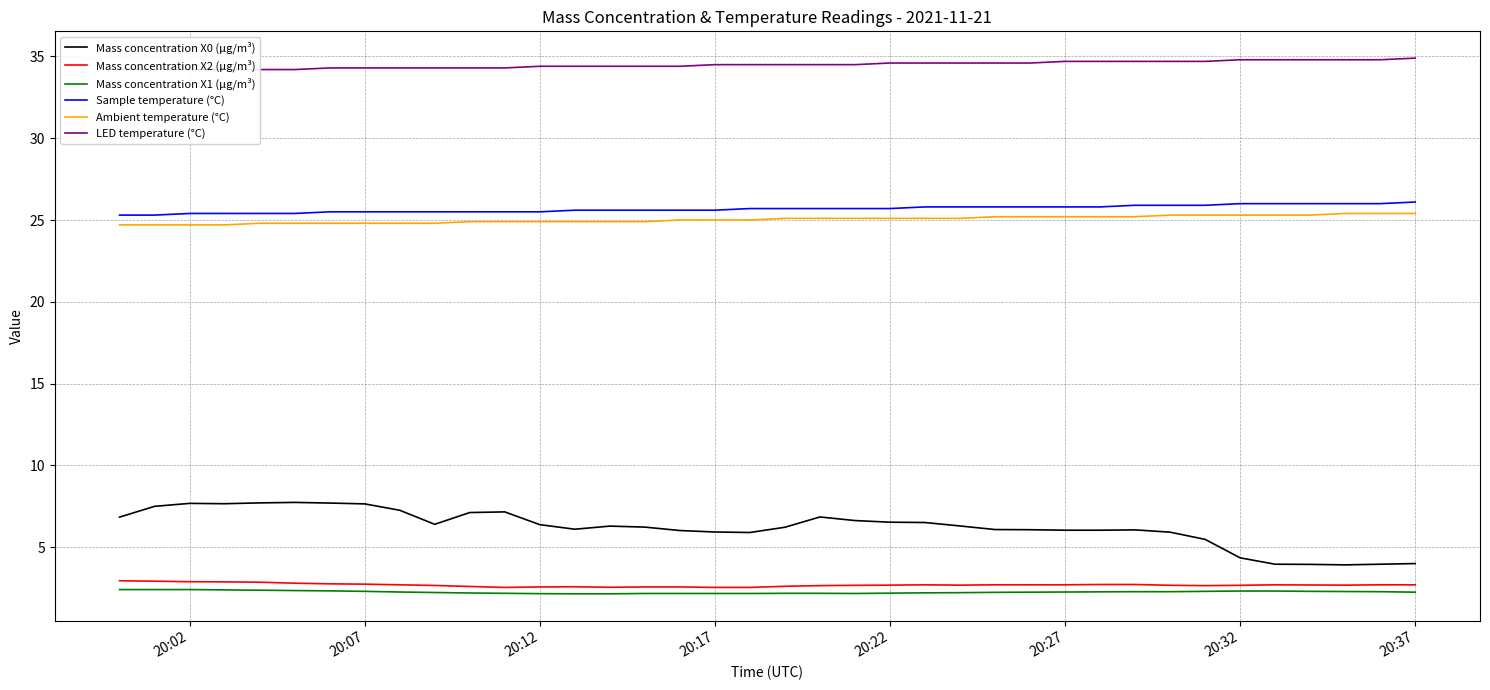

How many Mass concentration X2 (μg/m³) values are between 2 and 3?

38